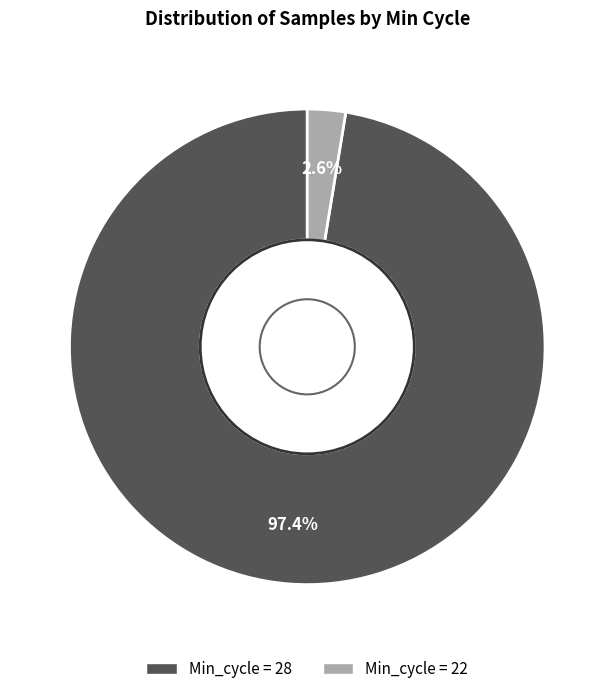

Does any single category account for the majority?

Yes